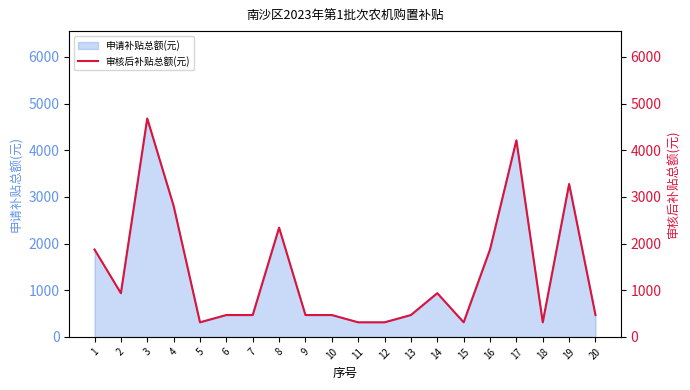

Which has a higher value, 2 or 15?

2